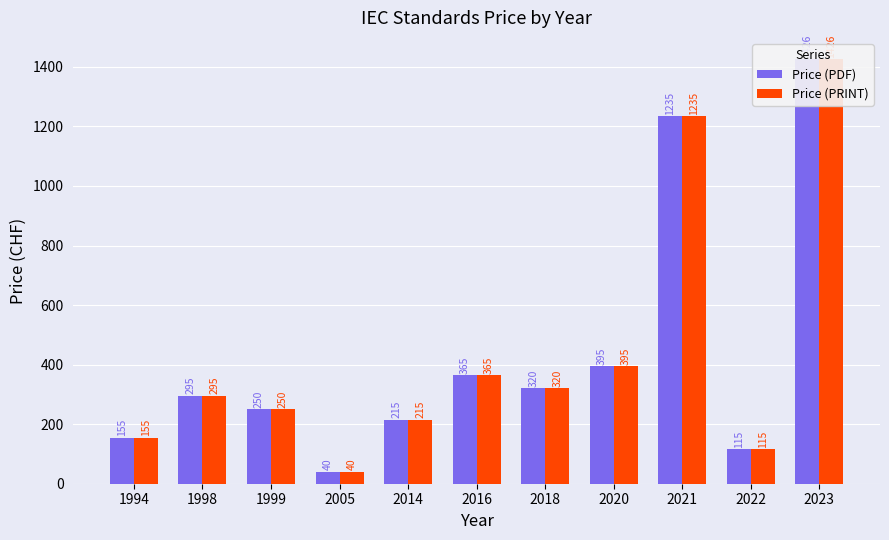

At 2018, list the series in order from largest to smallest.

Price (PDF), Price (PRINT)